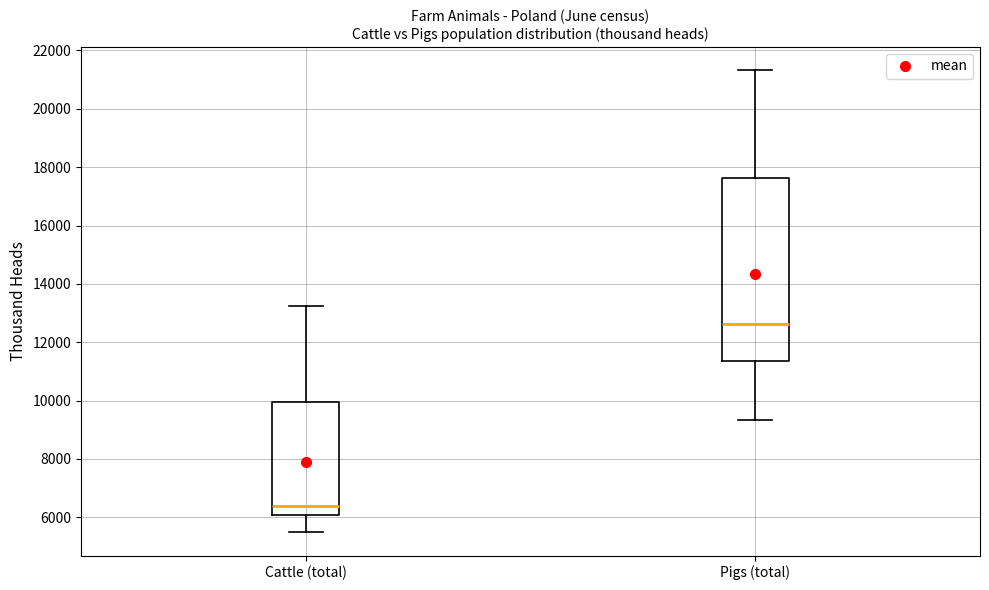

Comparing the boxes themselves (not the whiskers), which one is the tallest?

Pigs (total)